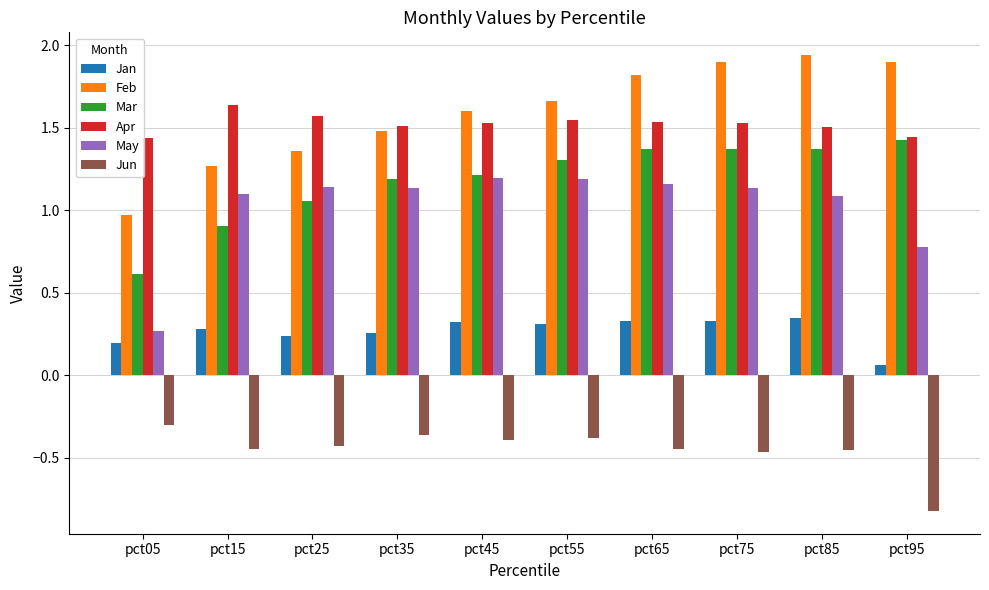

Which series changed the most between pct55 and pct85?

Feb